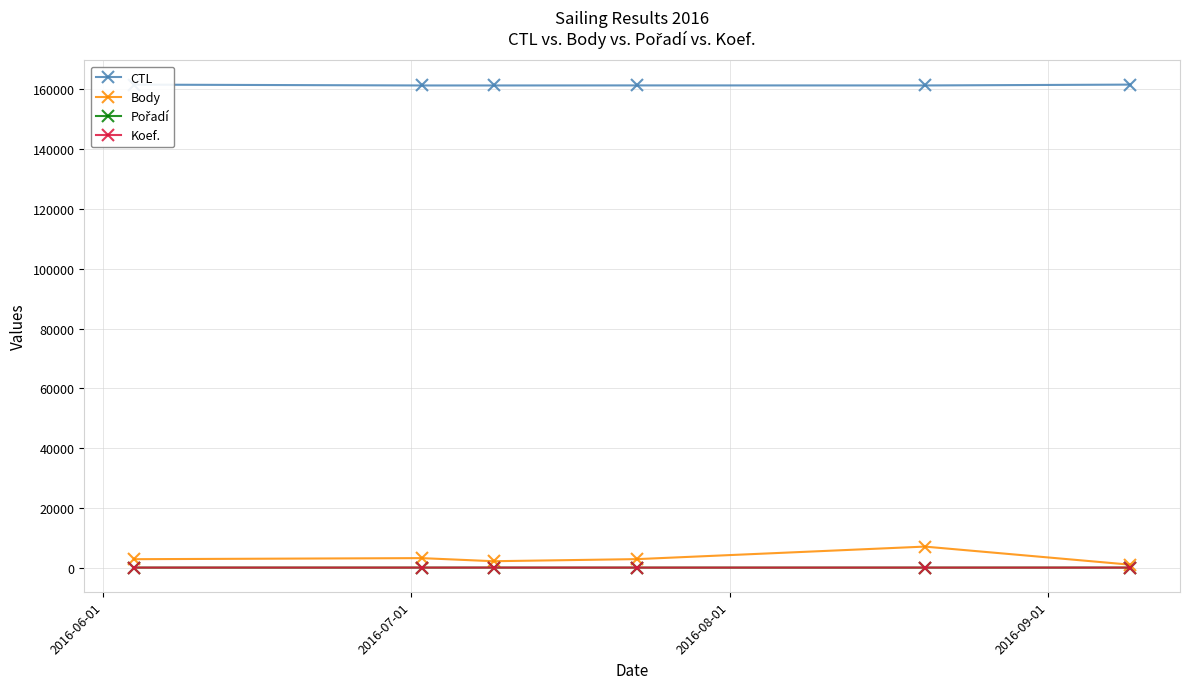

Which series has the largest total across all categories?

CTL